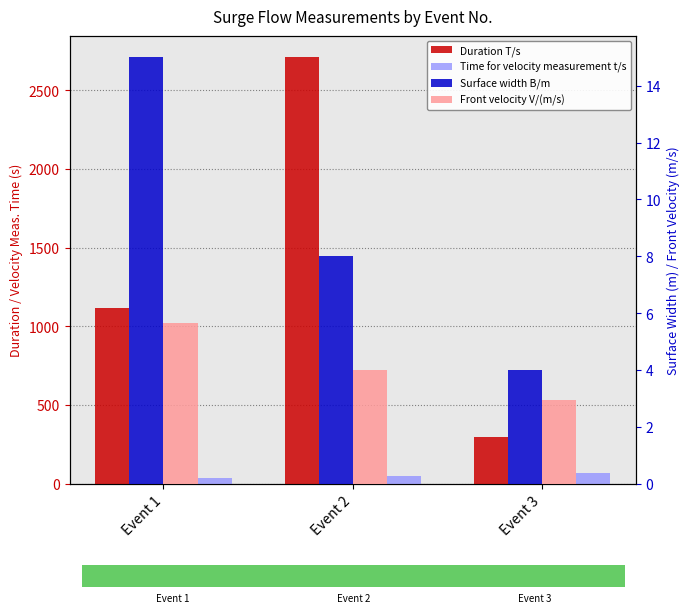

At which category is the sum across all series the highest?

Event 2